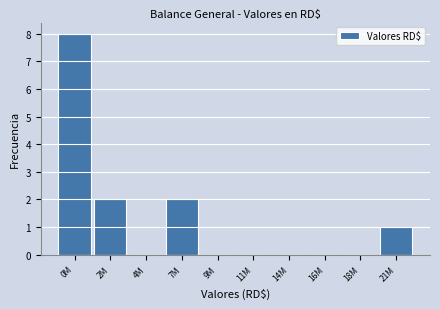

Reading right to left, list all the values displayed in this chart.

21M=1	18M=0	16M=0	14M=0	11M=0	9M=0	7M=2	4M=0	2M=2	0M=8